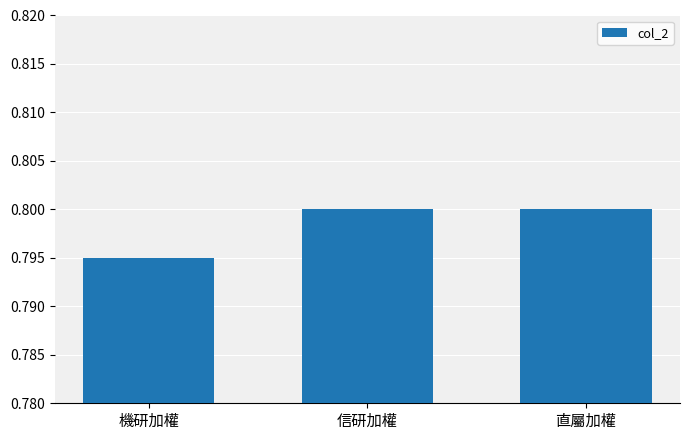

At which category does the chart reach its minimum across all series?

機研加權